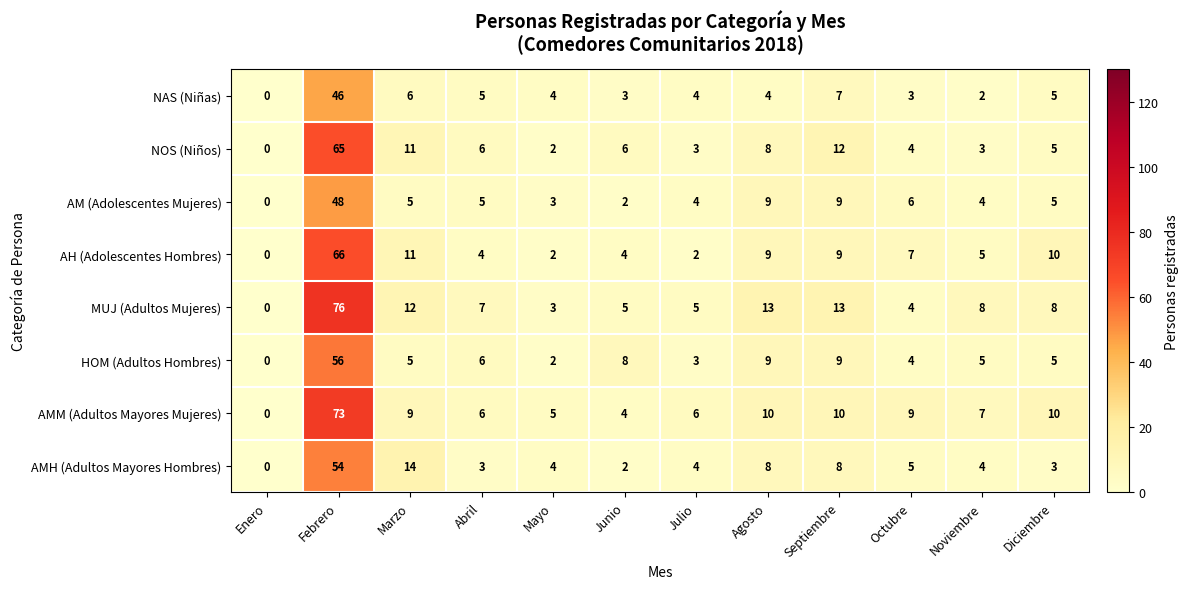

Which category has the lowest value across all series?

Enero